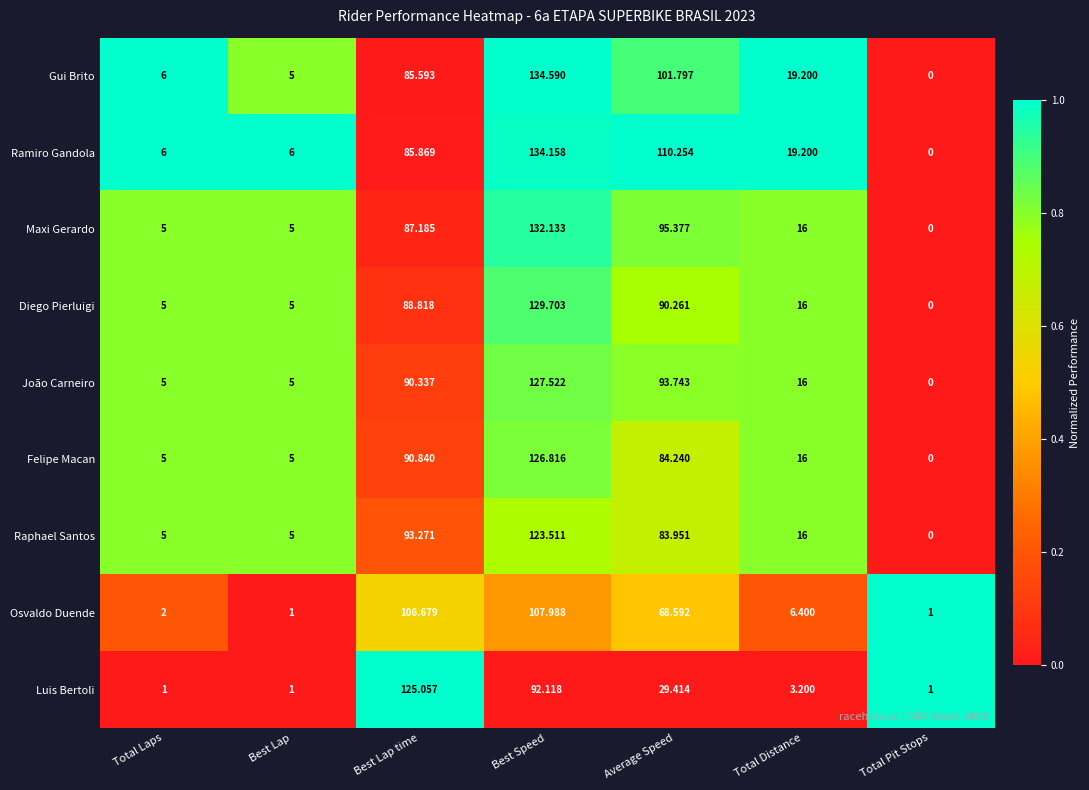

Which series has the widest spread of values?

Gui Brito